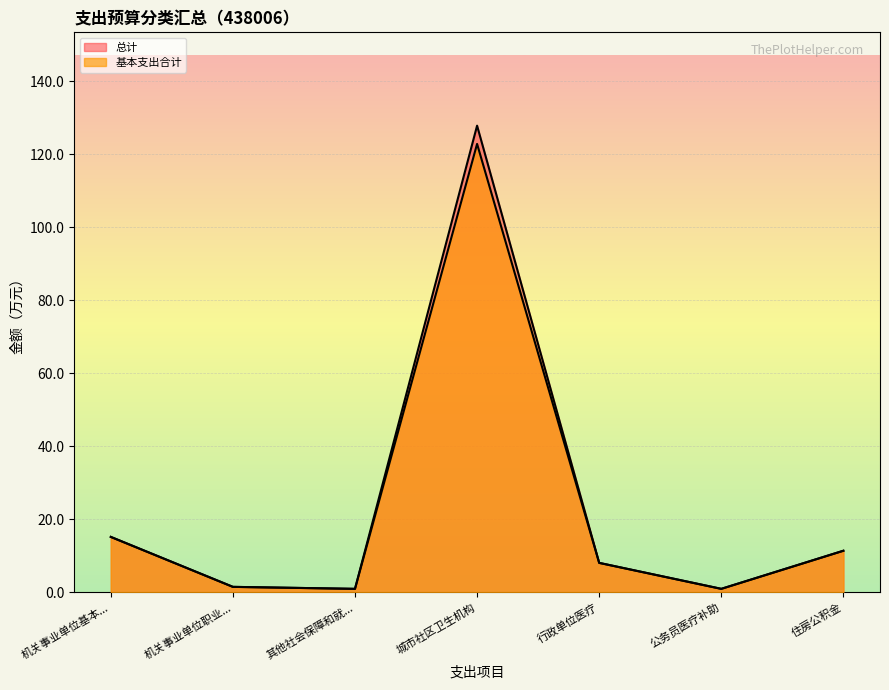

Reading left to right, extract all data points from this chart.

总计: 15.2	1.5	0.9	127.8	8.1	0.9	11.4
基本支出合计: 15.2	1.5	0.9	122.8	8.1	0.9	11.4